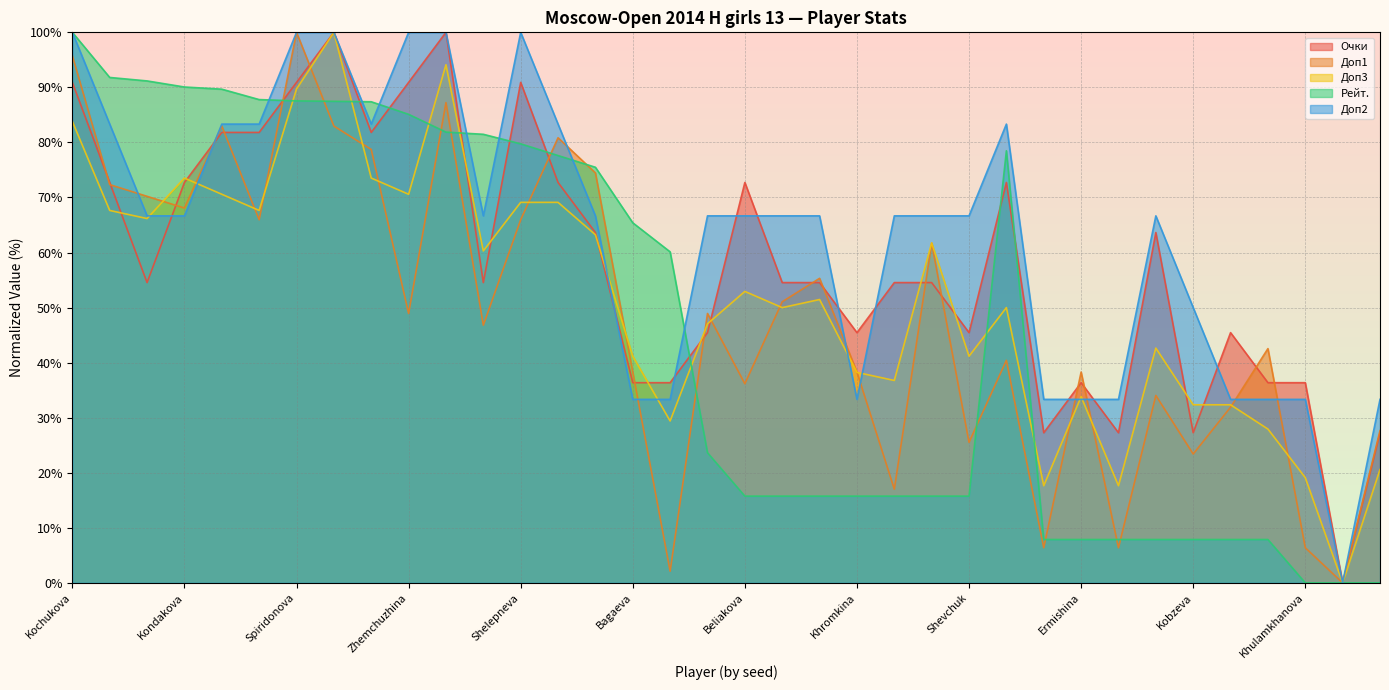

What are all the series names shown in the legend?

Очки, Доп1, Доп3, Рейт., Доп2